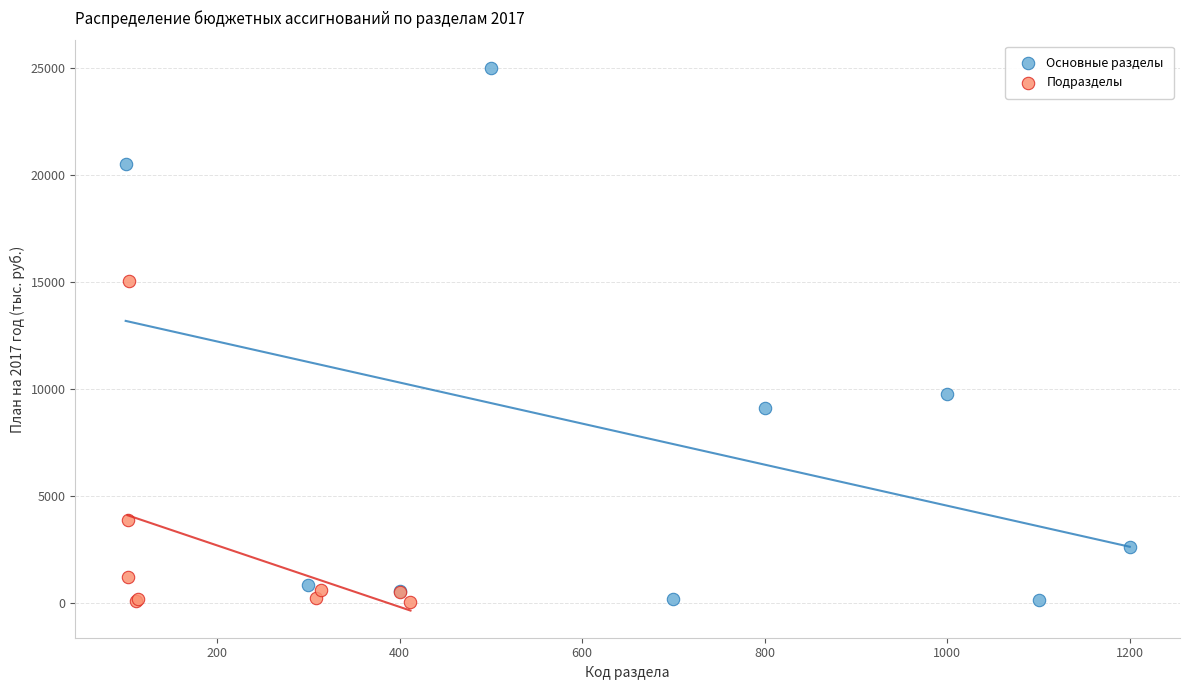

Which series has the widest spread of Y values?

Основные разделы